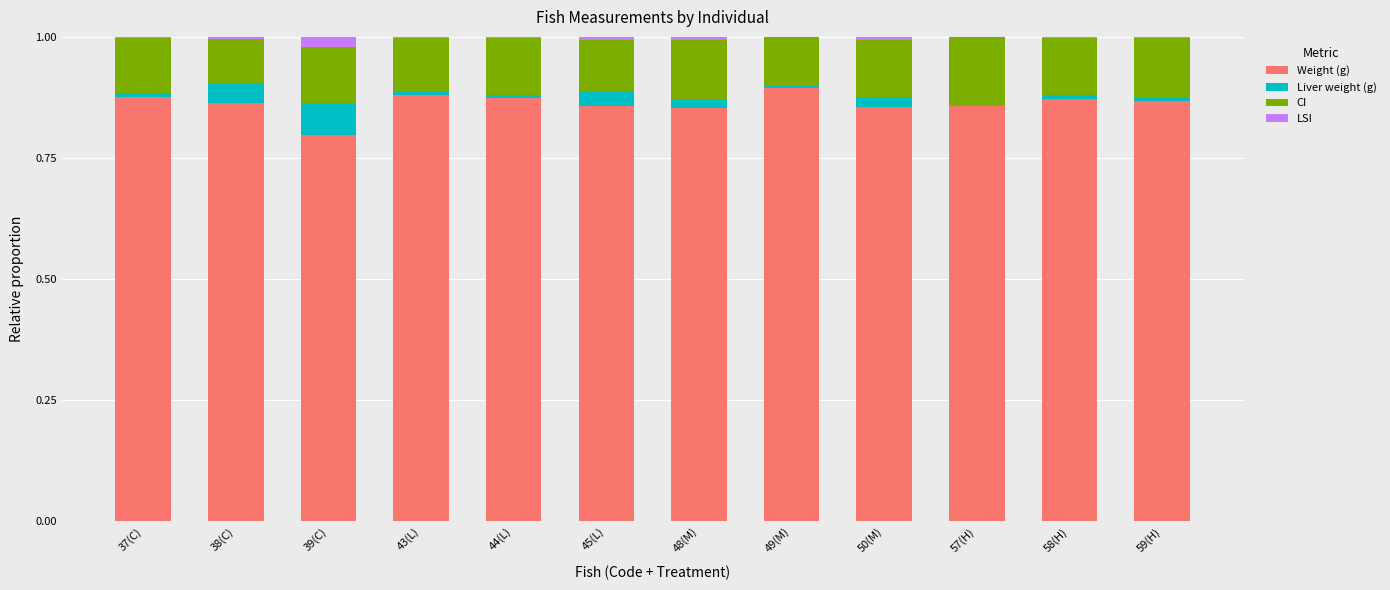

The value of Weight (g) at 50(M) is 1.2. True or false?

False